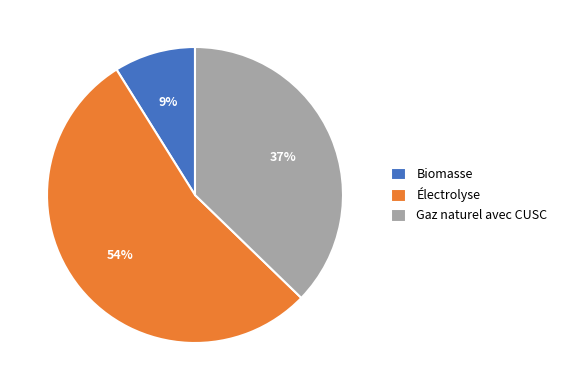

What is the largest slice in the pie chart?

Électrolyse